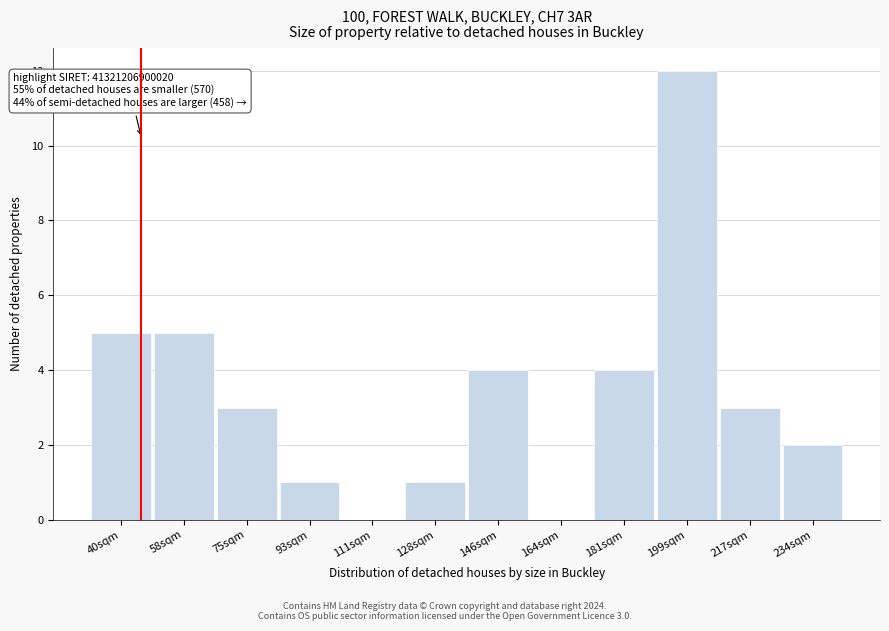

Reading left to right, extract all data points from this chart.

40sqm=5	58sqm=5	75sqm=3	93sqm=1	111sqm=0	128sqm=1	146sqm=4	164sqm=0	181sqm=4	199sqm=12	217sqm=3	234sqm=2